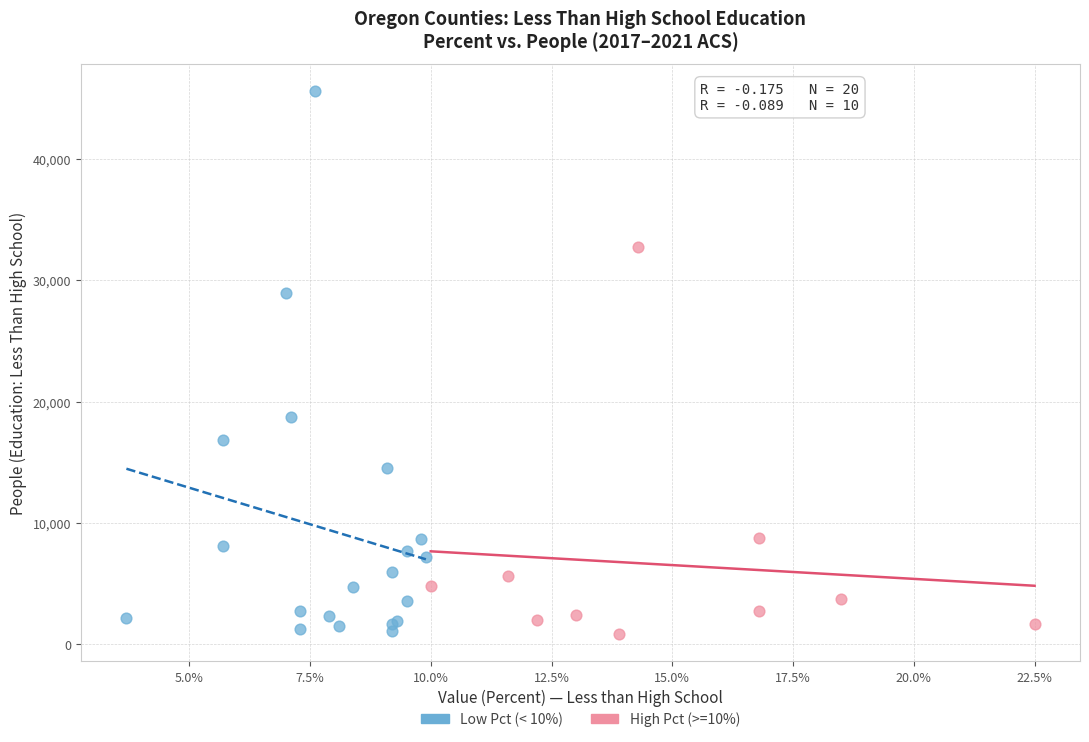

Which series contains the highest Y value?

Low Pct (< 10%)